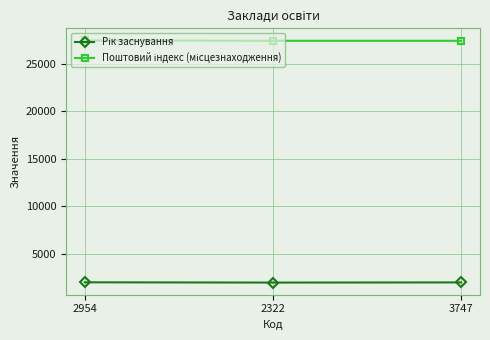

What is the total value across all series at 2322?

29384